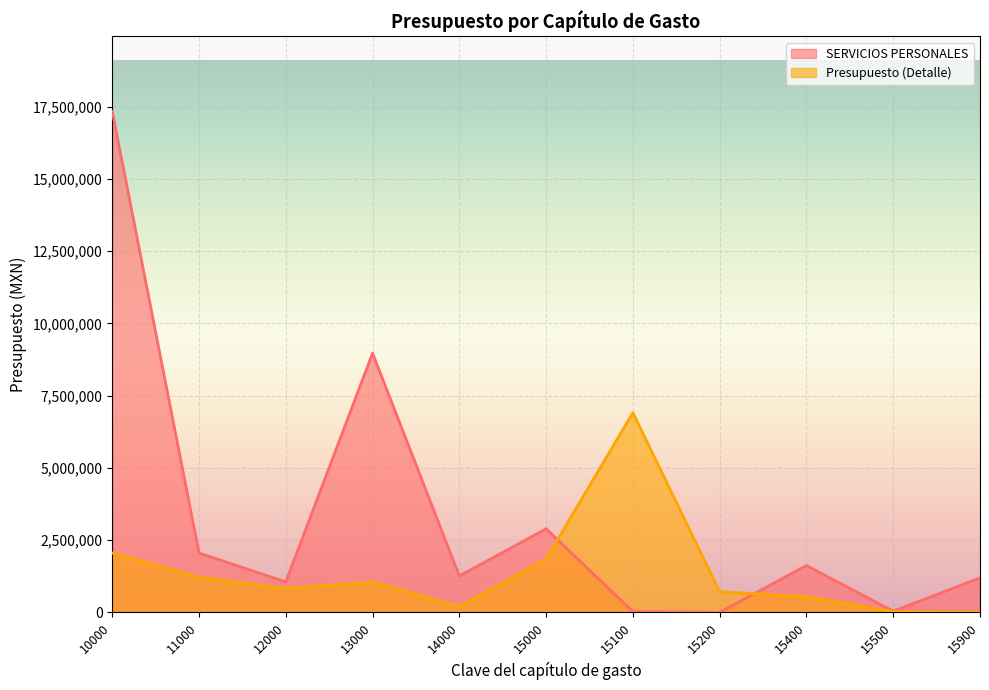

Reading left to right, transcribe all the data shown in this chart.

SERVICIOS PERSONALES: 17332641.4	2058071.4	1057801.9	8970223.0	1264296.3	2895150.4	27883.9	2325.0	1624477.8	43249.5	1197214.1
Presupuesto (Detalle): 2058071.4	1225584.0	832487.4	1057801.9	208085.2	1851203.6	6910934.1	719763.2	544533.0	27883.9	2325.0